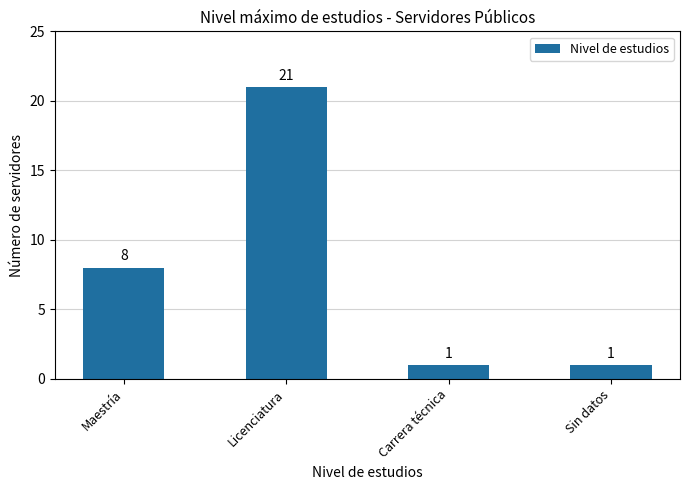

Does the chart contain stacked bars?

No